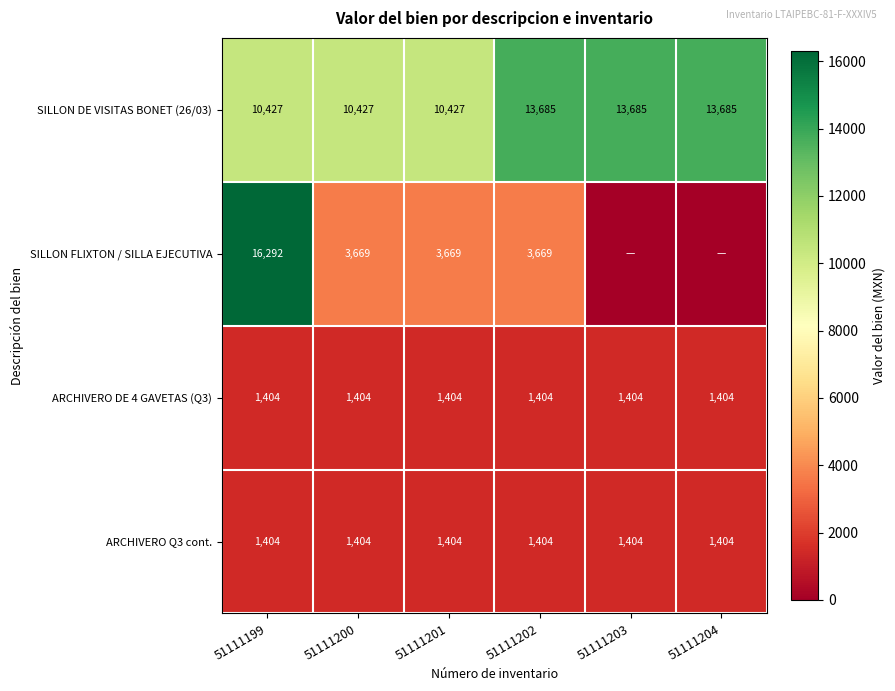

What is the sum of the ARCHIVERO Q3 cont. values at 51111199 and 51111200?

2808